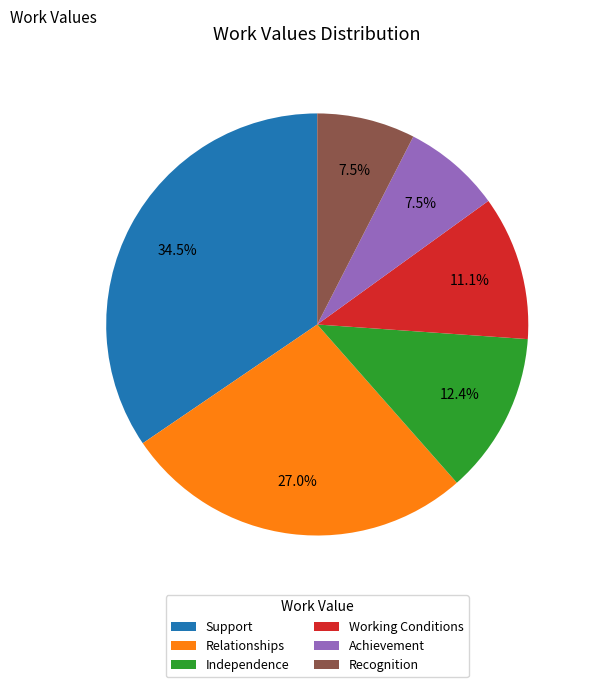

Approximately how many times larger is the value at Recognition compared to Relationships?

0.3